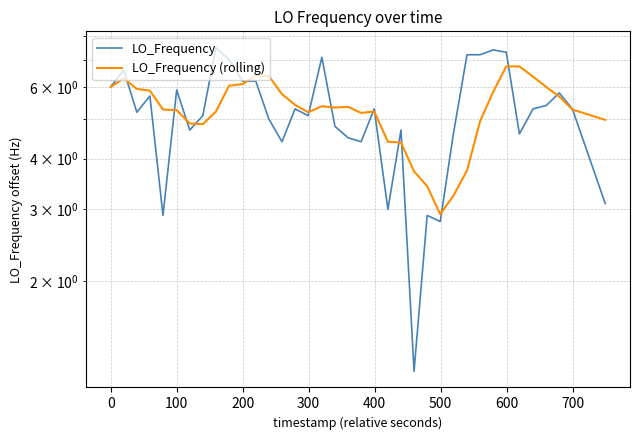

How many intersections are there between LO_Frequency (rolling) and LO_Frequency?

15